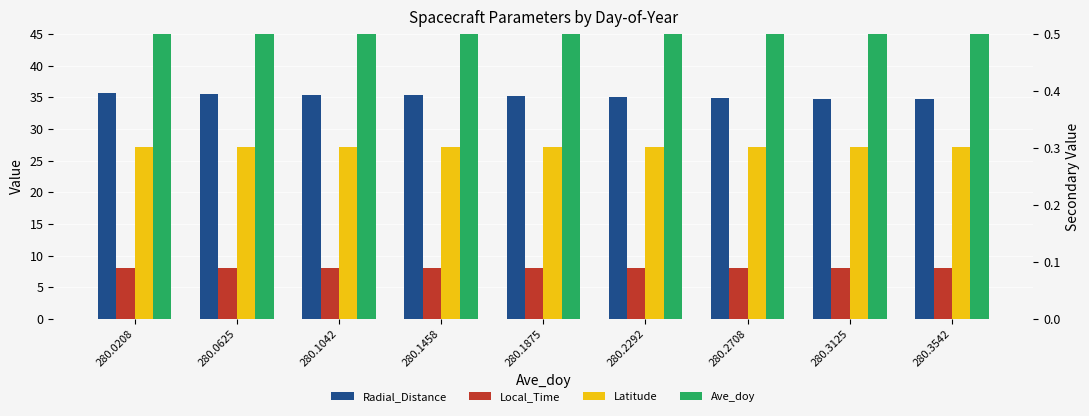

What is the value of the Local_Time bar at the 1st from the left?

8.0